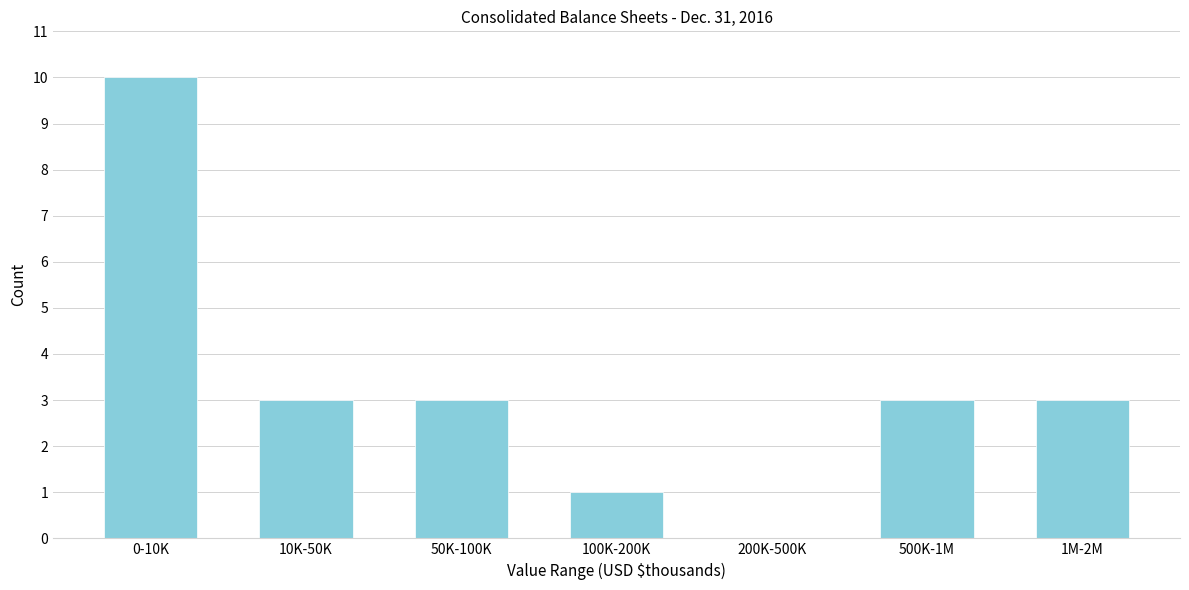

Reading right to left, list all the values displayed in this chart.

1M-2M=3	500K-1M=3	200K-500K=0	100K-200K=1	50K-100K=3	10K-50K=3	0-10K=10